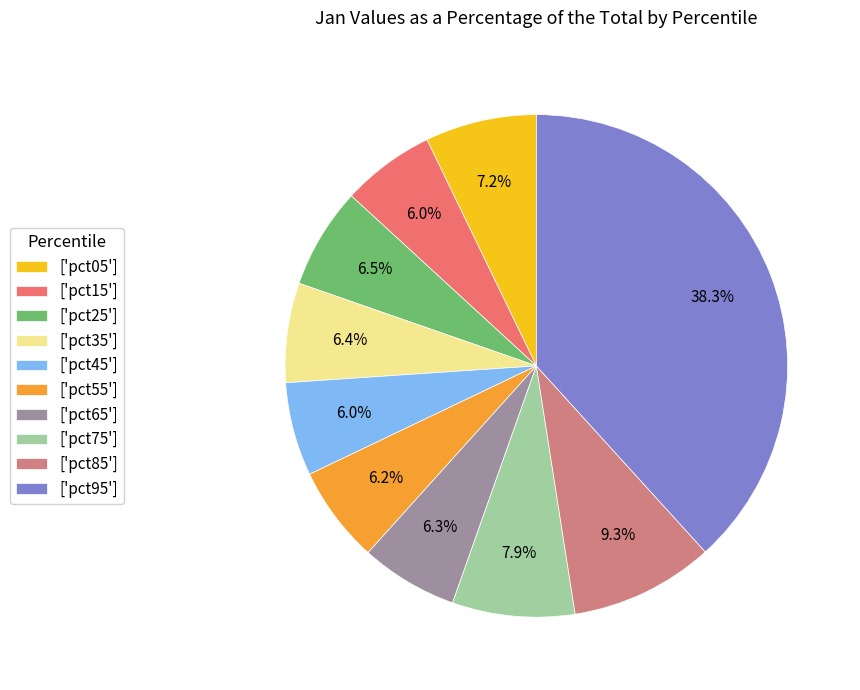

How many slices are in this pie chart?

10